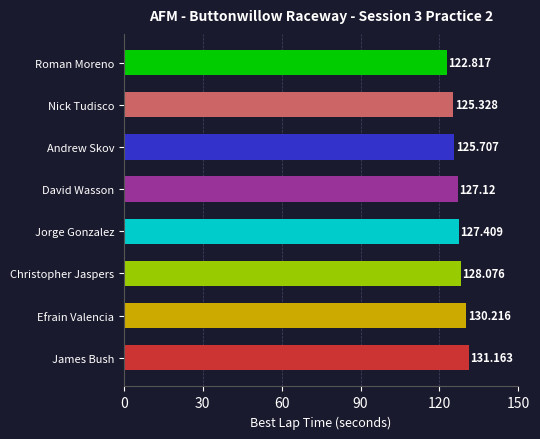

Which has a higher value, Andrew Skov or Efrain Valencia?

Efrain Valencia